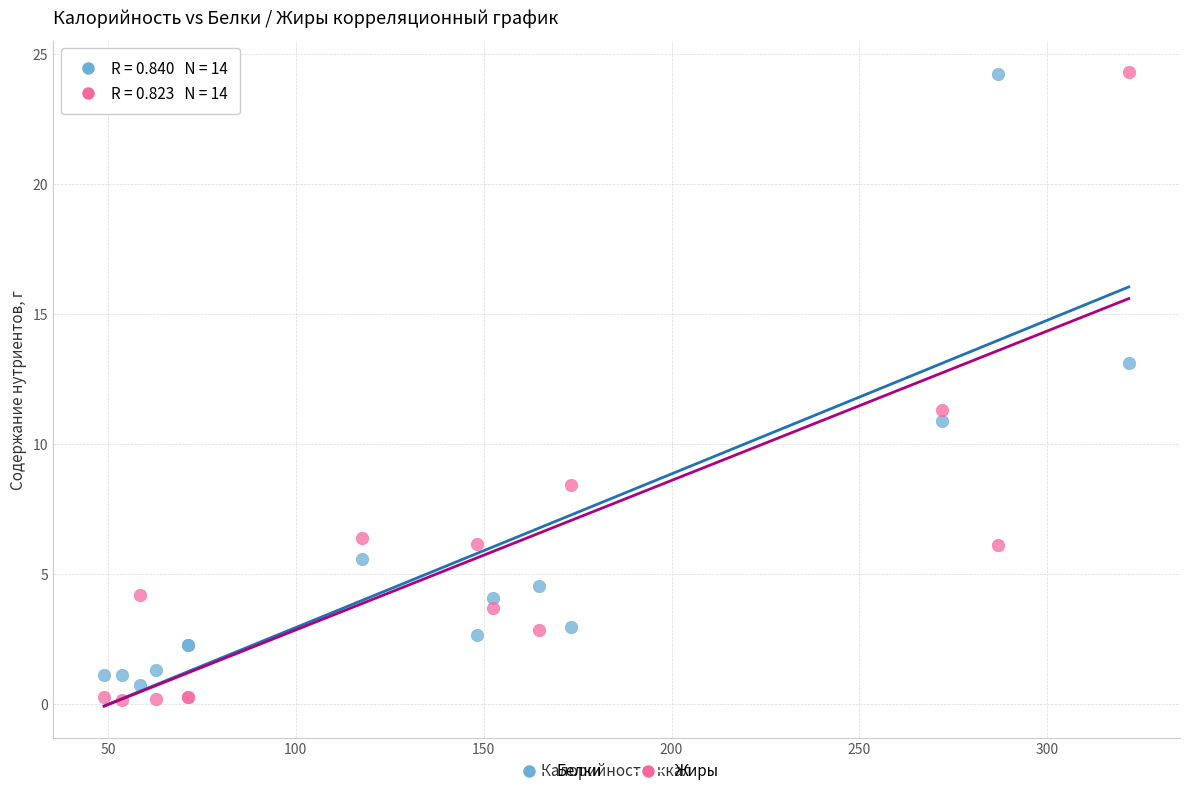

Which series contains the lowest Y value?

Жиры